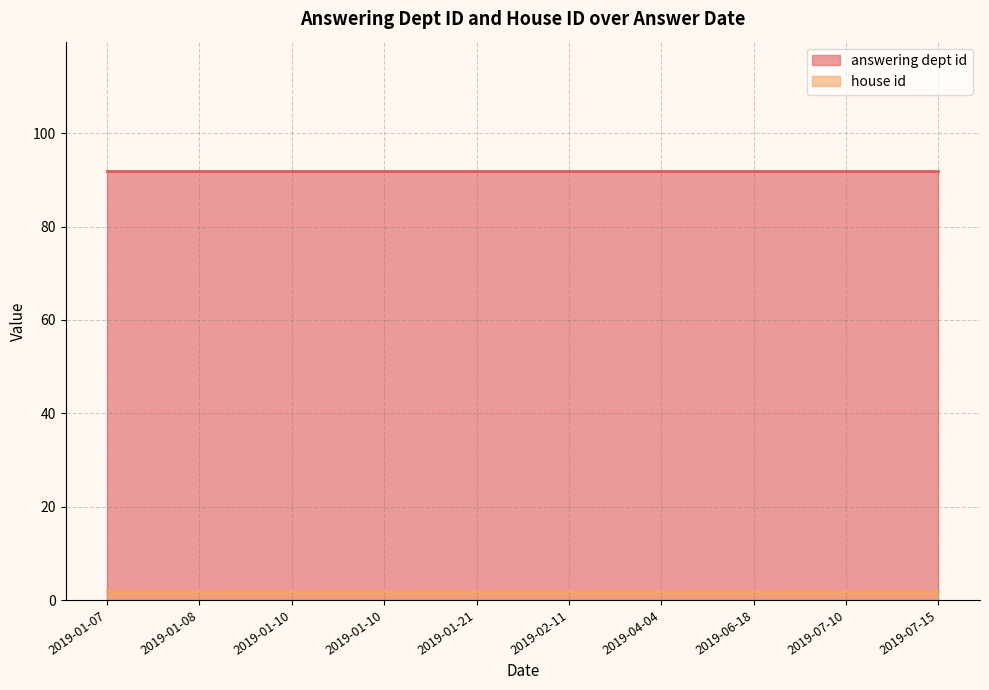

List the labels in order of answering dept id value, largest first.

2019-01-07, 2019-01-08, 2019-01-10, 2019-01-10, 2019-01-21, 2019-02-11, 2019-04-04, 2019-06-18, 2019-07-10, 2019-07-15